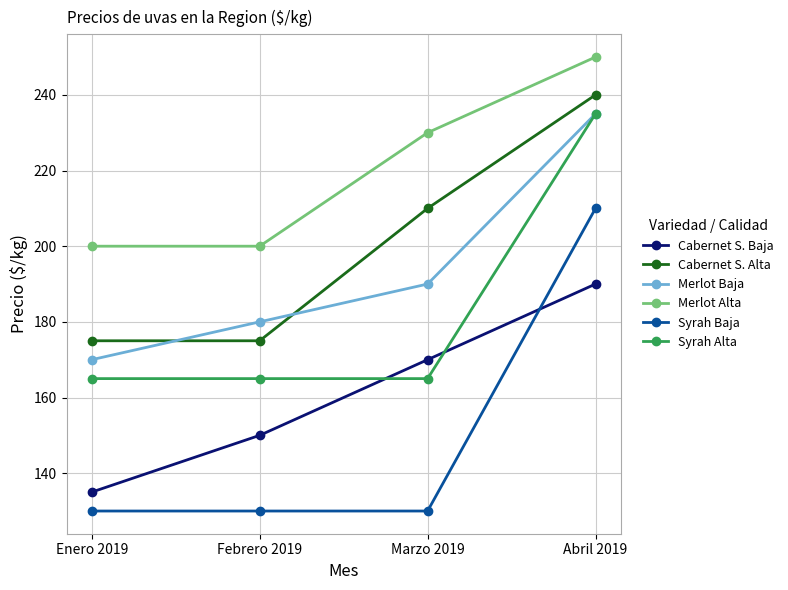

Count the number of data series in this chart.

6